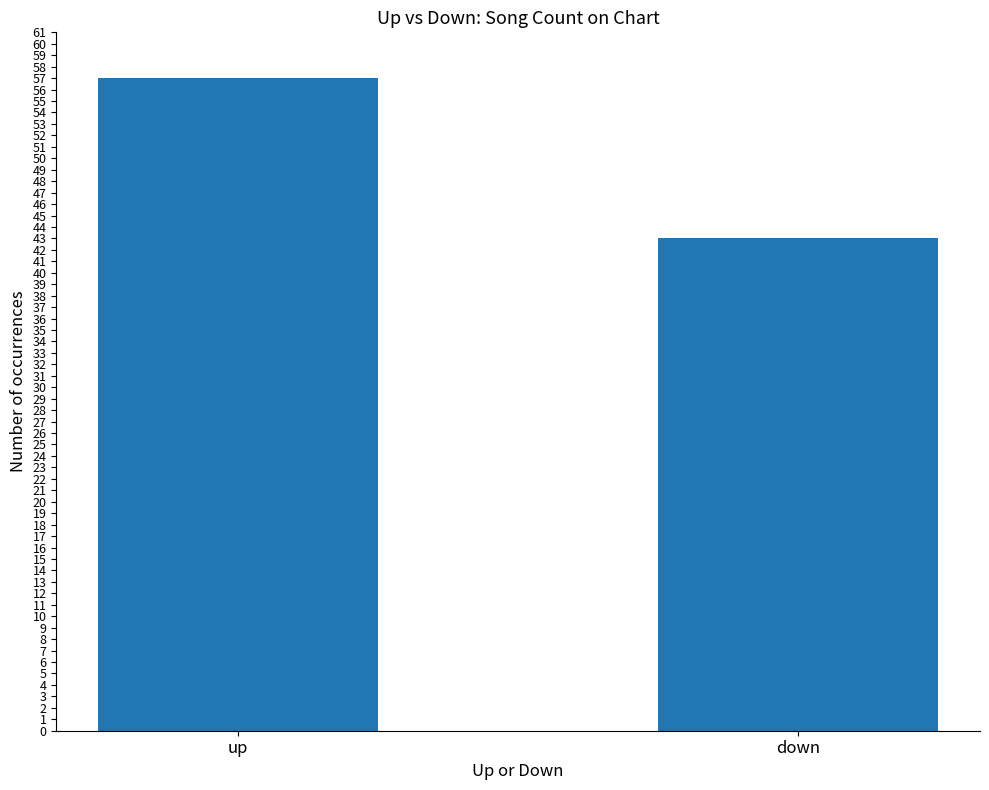

What position from the right is down?

1